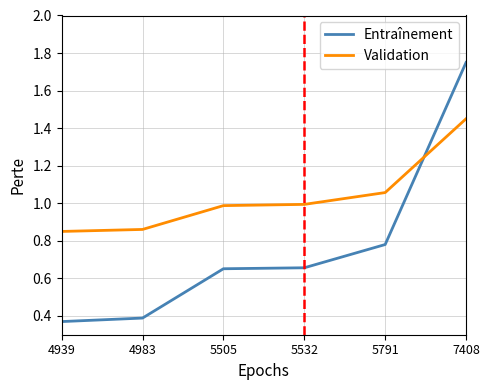

Which series has the largest total across all categories?

Validation